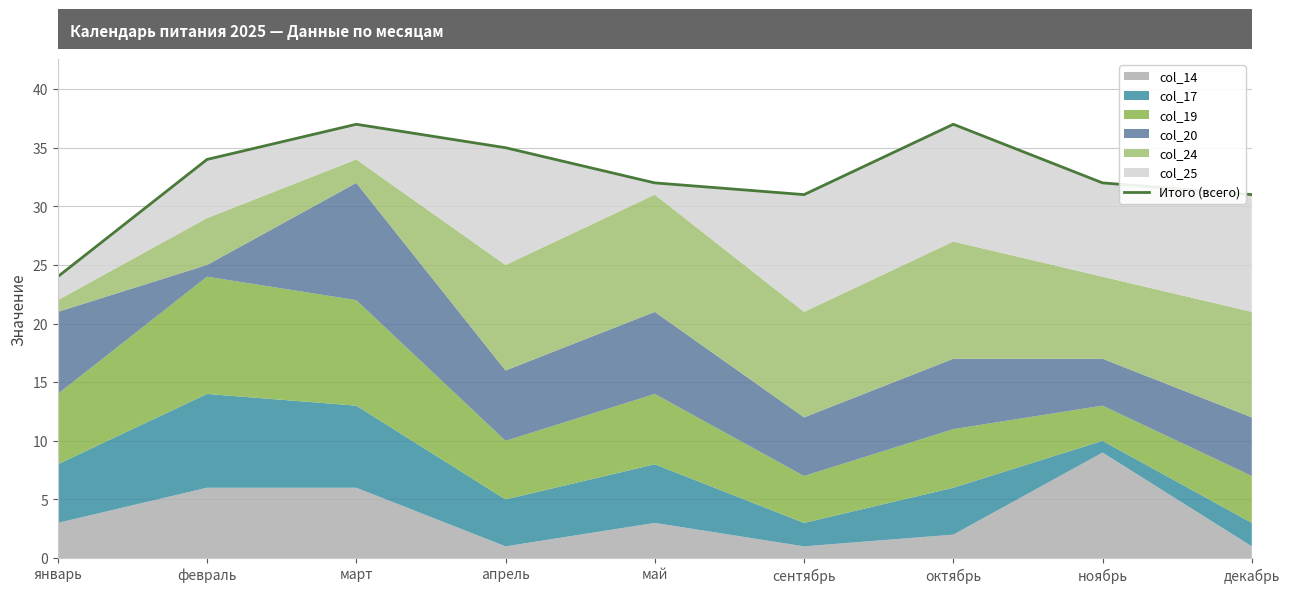

Where is the data nearest to the value 30?

сентябрь